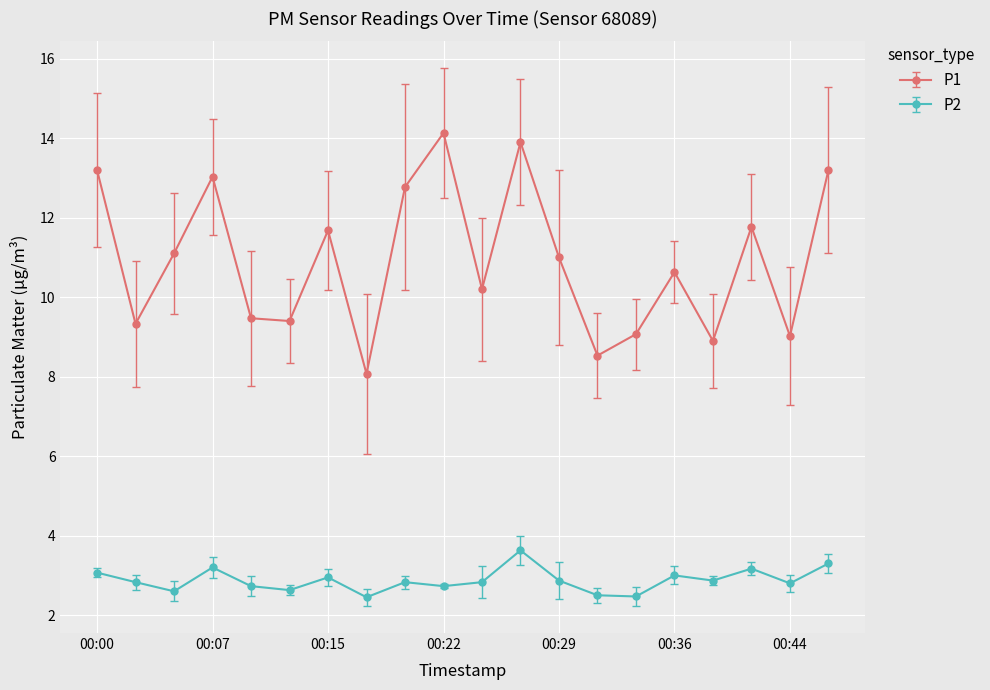

What is the smallest value displayed?

2.5